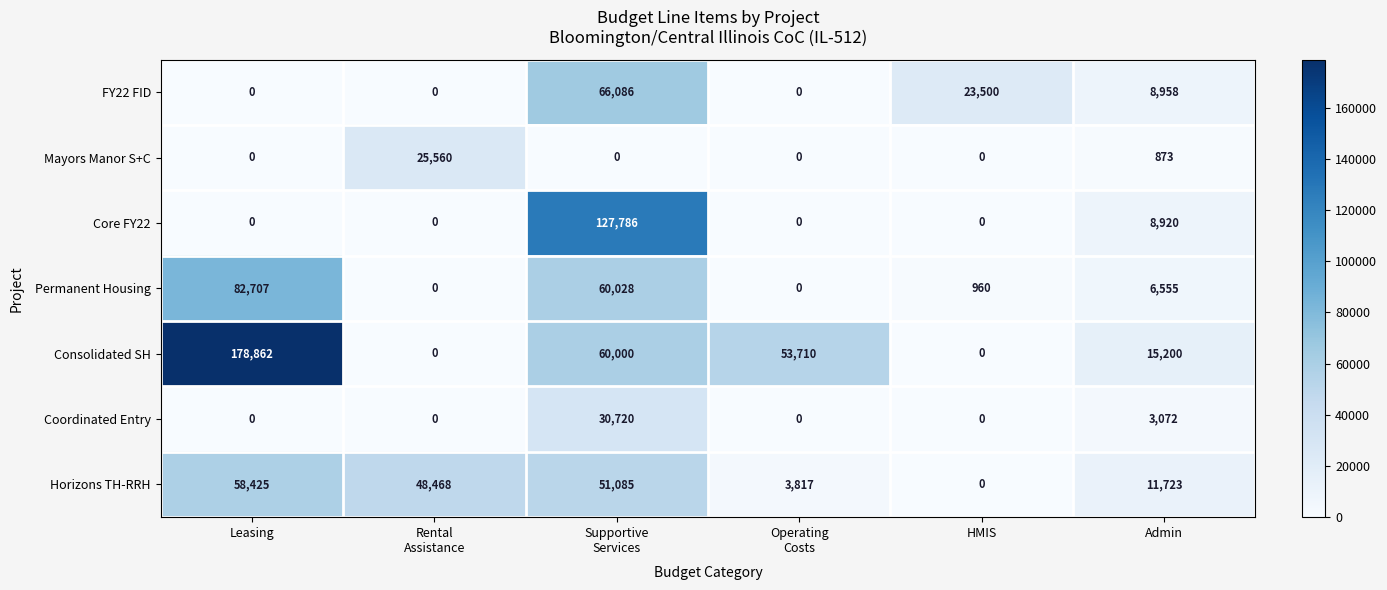

What is the difference between the second highest and second lowest values in the Permanent Housing series?

60028